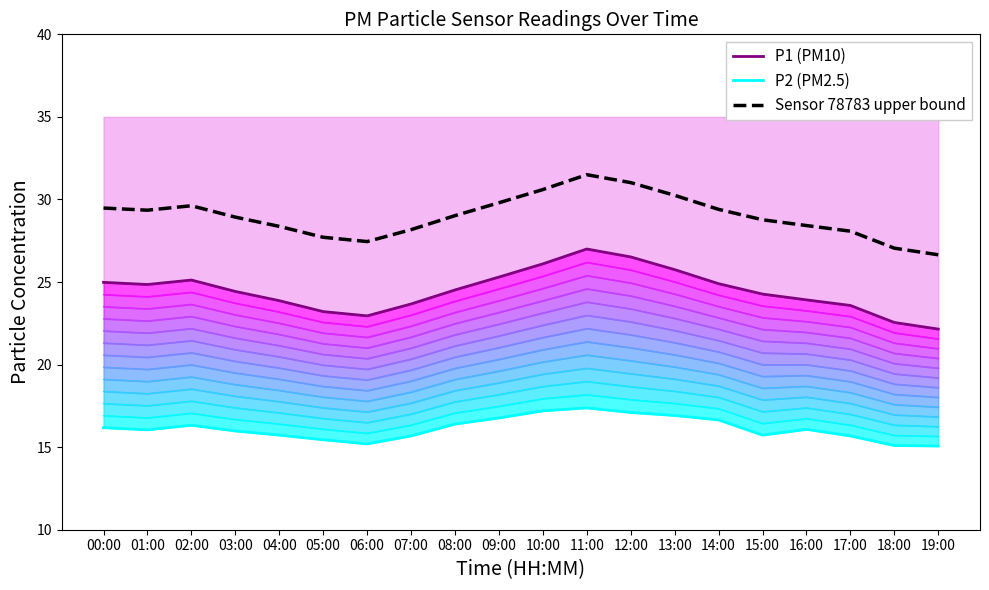

What is the label of the 7th point from the right?

13:00